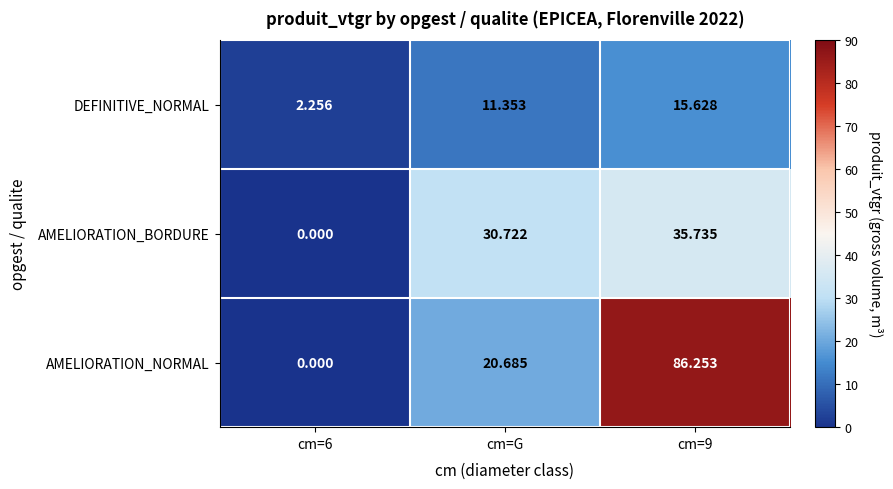

At which label is AMELIORATION_BORDURE closest to 17?

cm=G